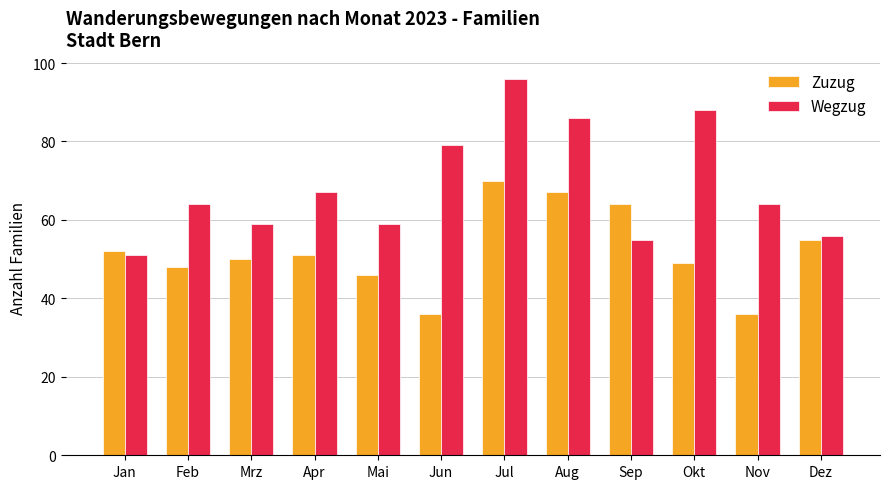

What is the label of the 11th bar from the left?

Nov